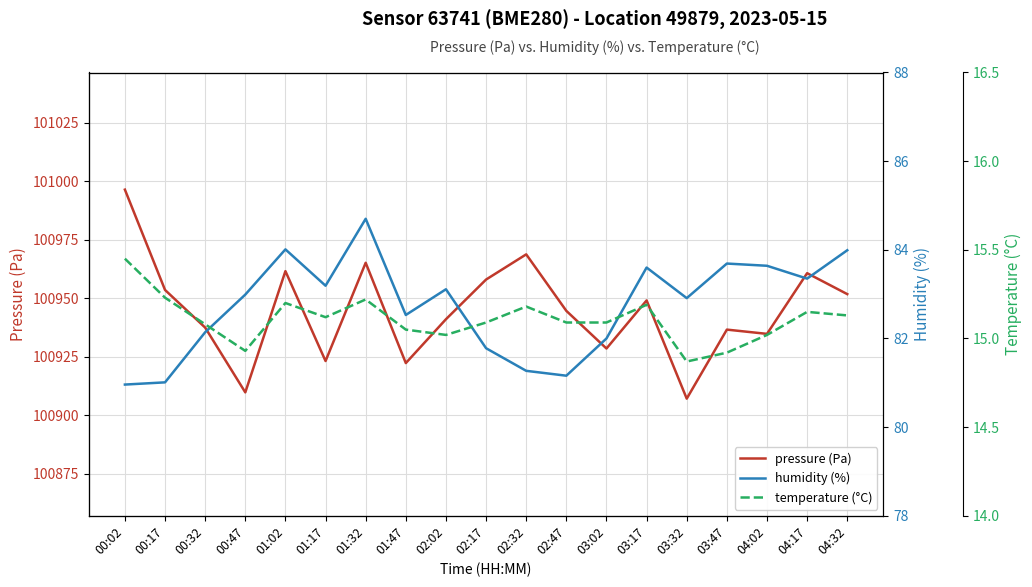

At which category does pressure (Pa) reach its first local peak?

01:02